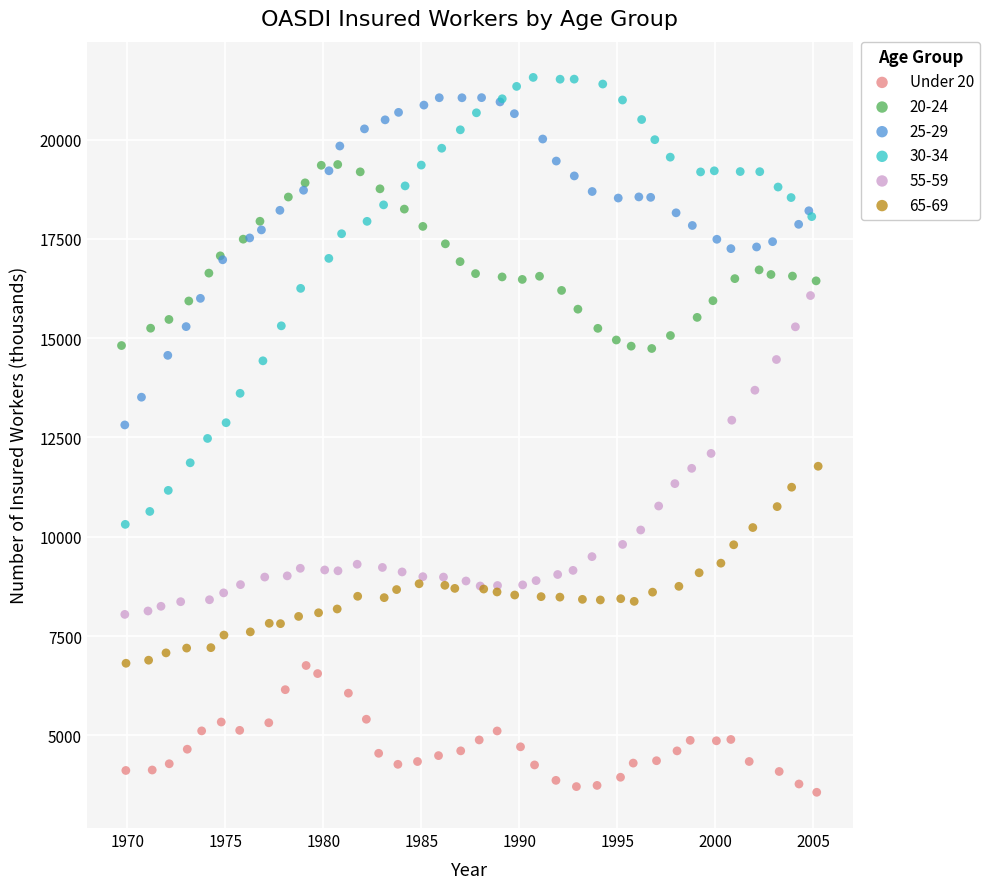

Which series has the largest Y range (max minus min)?

30-34